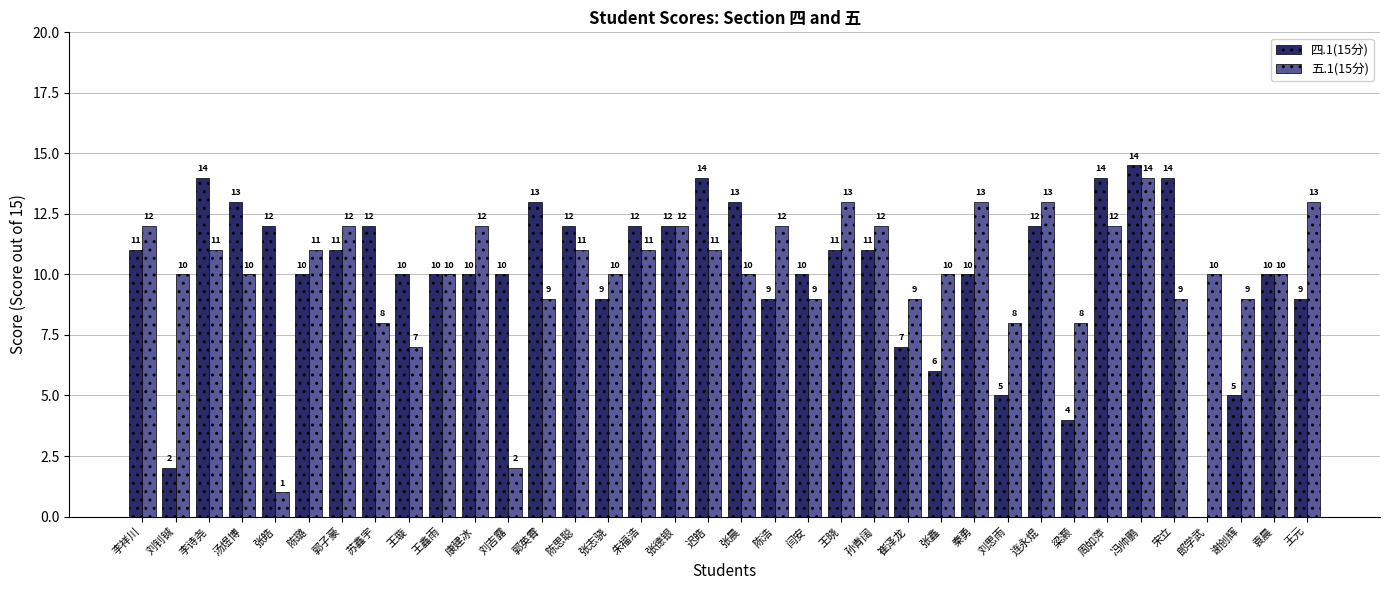

What is the sum of the 五.1(15分) values at 张志骁 and 梁灏?

18.0